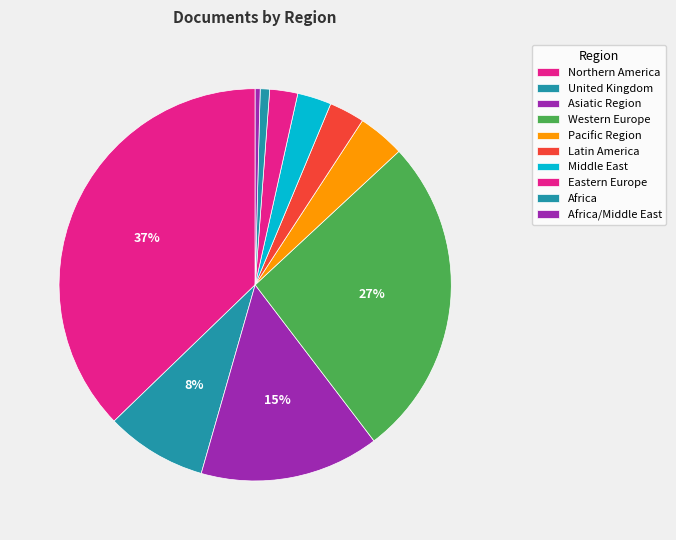

How many segments does this pie chart have?

10